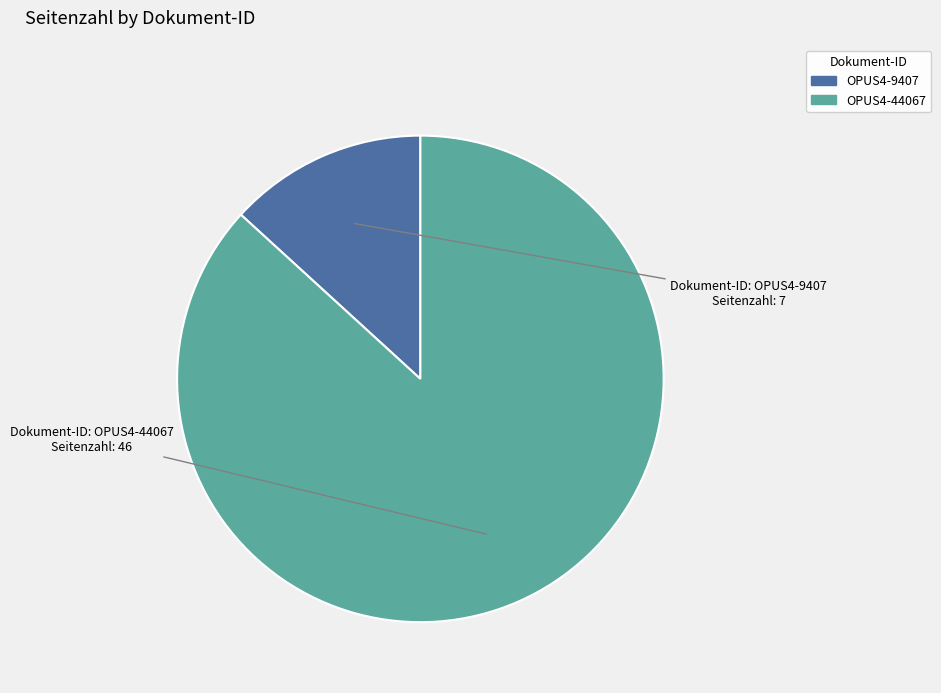

Which slice is the largest?

OPUS4-44067